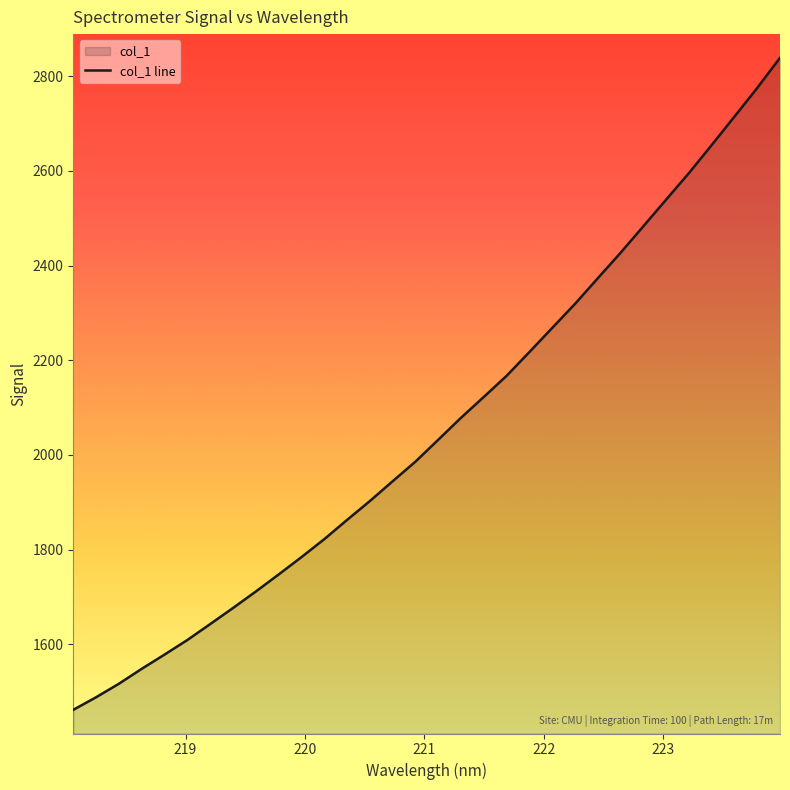

What is the average value?

2059.1